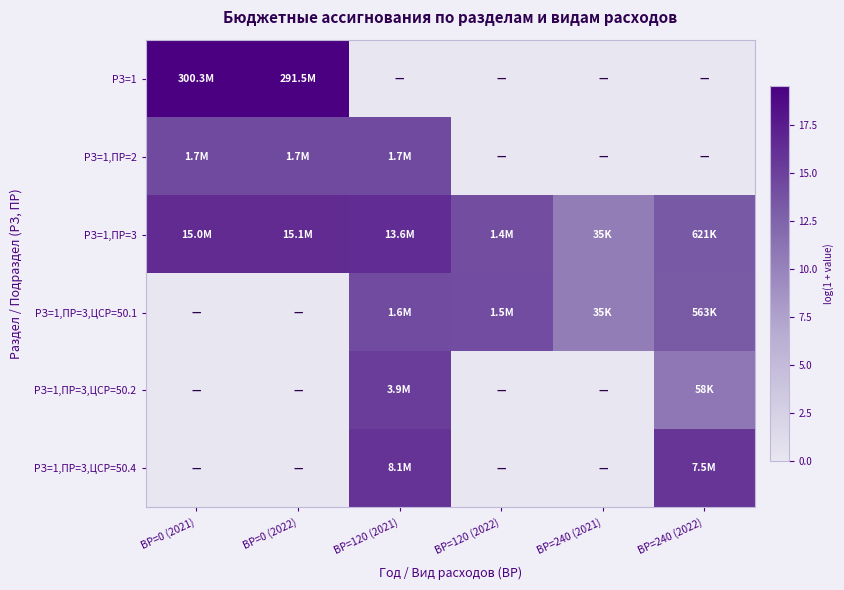

Reading left to right, list all the values displayed in this chart.

РЗ=1: ВР=0 (2021)=19.5	ВР=0 (2022)=19.5	ВР=120 (2021)=0.0	ВР=120 (2022)=0.0	ВР=240 (2021)=0.0	ВР=240 (2022)=0.0
РЗ=1,ПР=2: ВР=0 (2021)=14.4	ВР=0 (2022)=14.4	ВР=120 (2021)=14.4	ВР=120 (2022)=0.0	ВР=240 (2021)=0.0	ВР=240 (2022)=0.0
РЗ=1,ПР=3: ВР=0 (2021)=16.5	ВР=0 (2022)=16.5	ВР=120 (2021)=16.4	ВР=120 (2022)=14.2	ВР=240 (2021)=10.5	ВР=240 (2022)=13.3
РЗ=1,ПР=3,ЦСР=50.1: ВР=0 (2021)=0.0	ВР=0 (2022)=0.0	ВР=120 (2021)=14.3	ВР=120 (2022)=14.2	ВР=240 (2021)=10.5	ВР=240 (2022)=13.2
РЗ=1,ПР=3,ЦСР=50.2: ВР=0 (2021)=0.0	ВР=0 (2022)=0.0	ВР=120 (2021)=15.2	ВР=120 (2022)=0.0	ВР=240 (2021)=0.0	ВР=240 (2022)=11.0
РЗ=1,ПР=3,ЦСР=50.4: ВР=0 (2021)=0.0	ВР=0 (2022)=0.0	ВР=120 (2021)=15.9	ВР=120 (2022)=0.0	ВР=240 (2021)=0.0	ВР=240 (2022)=15.8